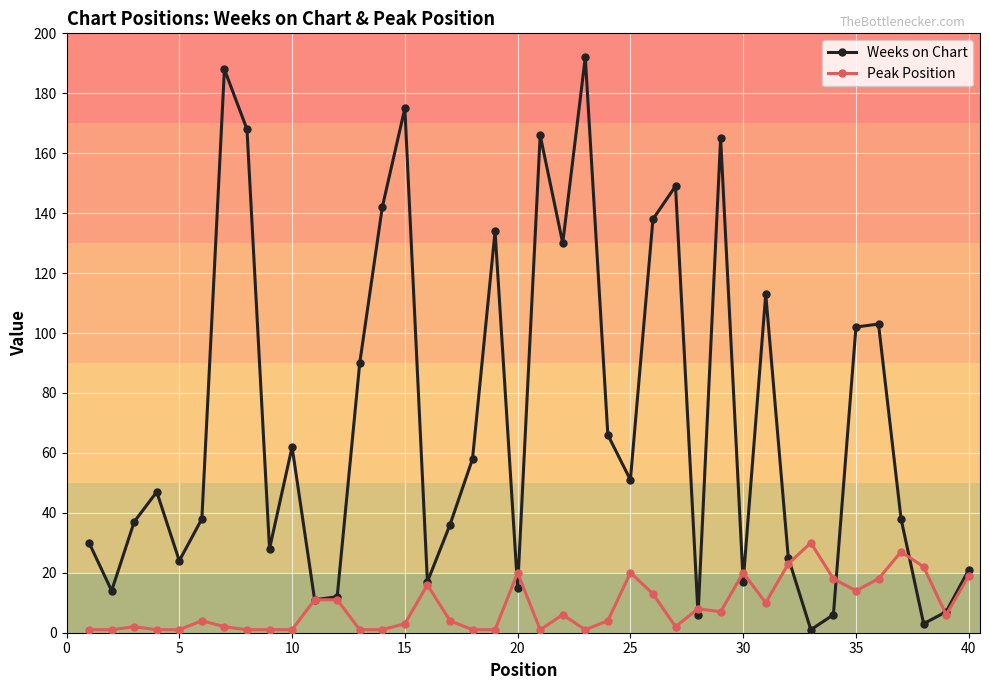

What is the value of the Weeks on Chart point at the 34th from the left?

6